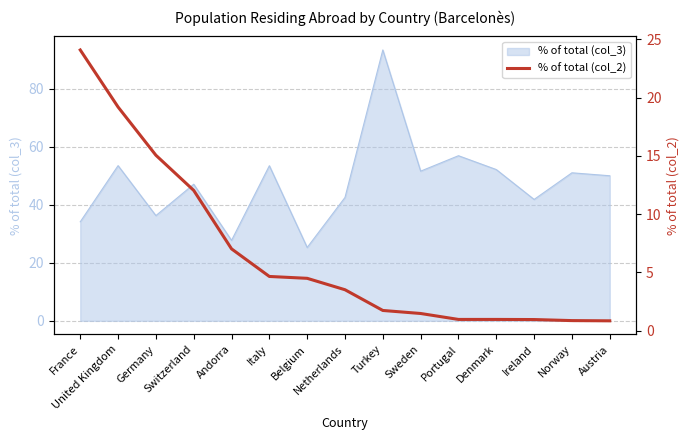

What is the label of the 2nd point from the left?

United Kingdom